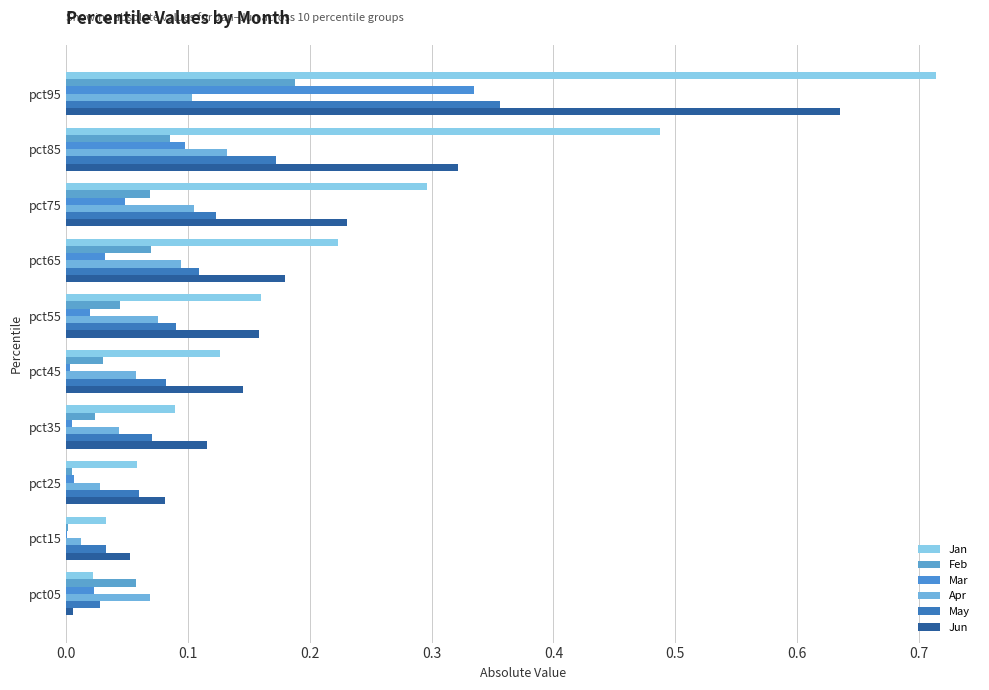

What are all the series names shown in the legend?

Jan, Feb, Mar, Apr, May, Jun